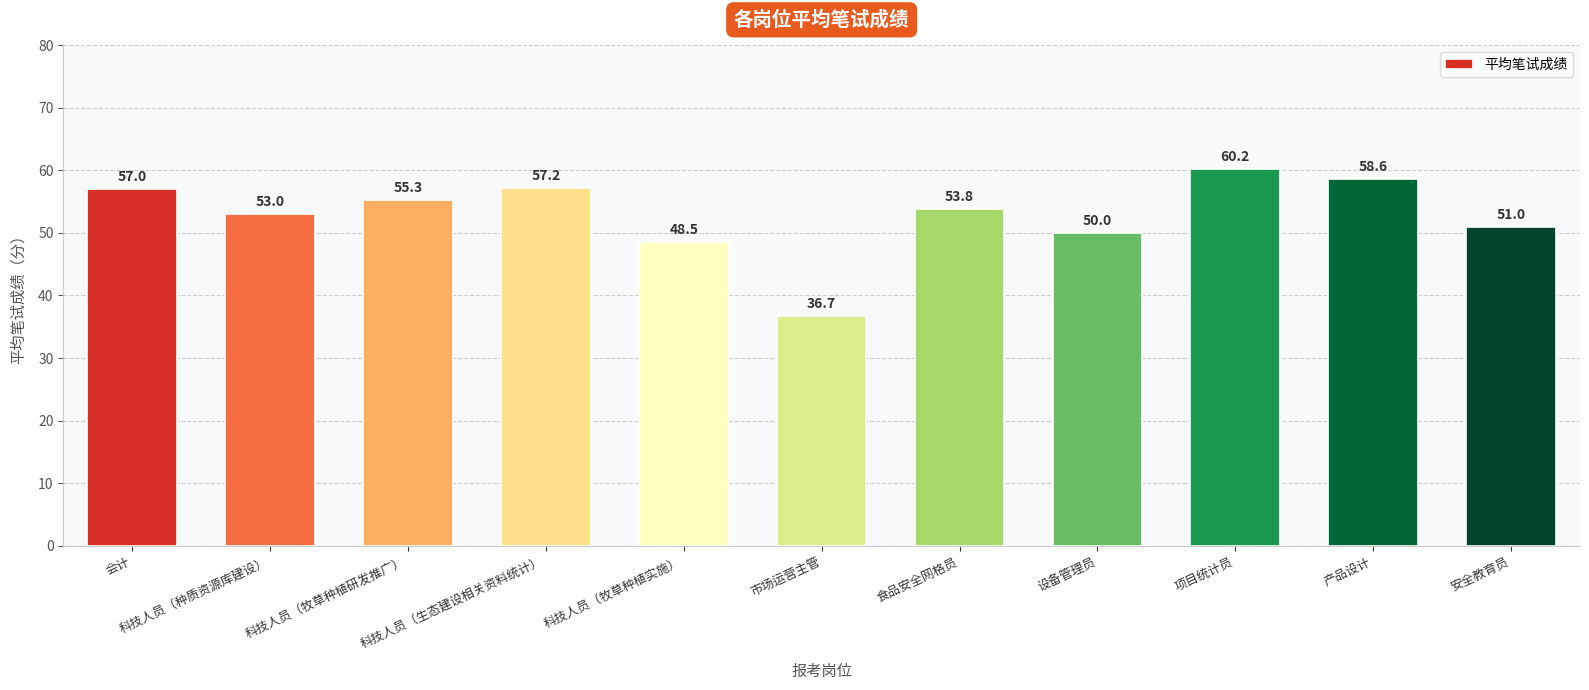

The value at 市场运营主管 is 36.7. True or false?

True